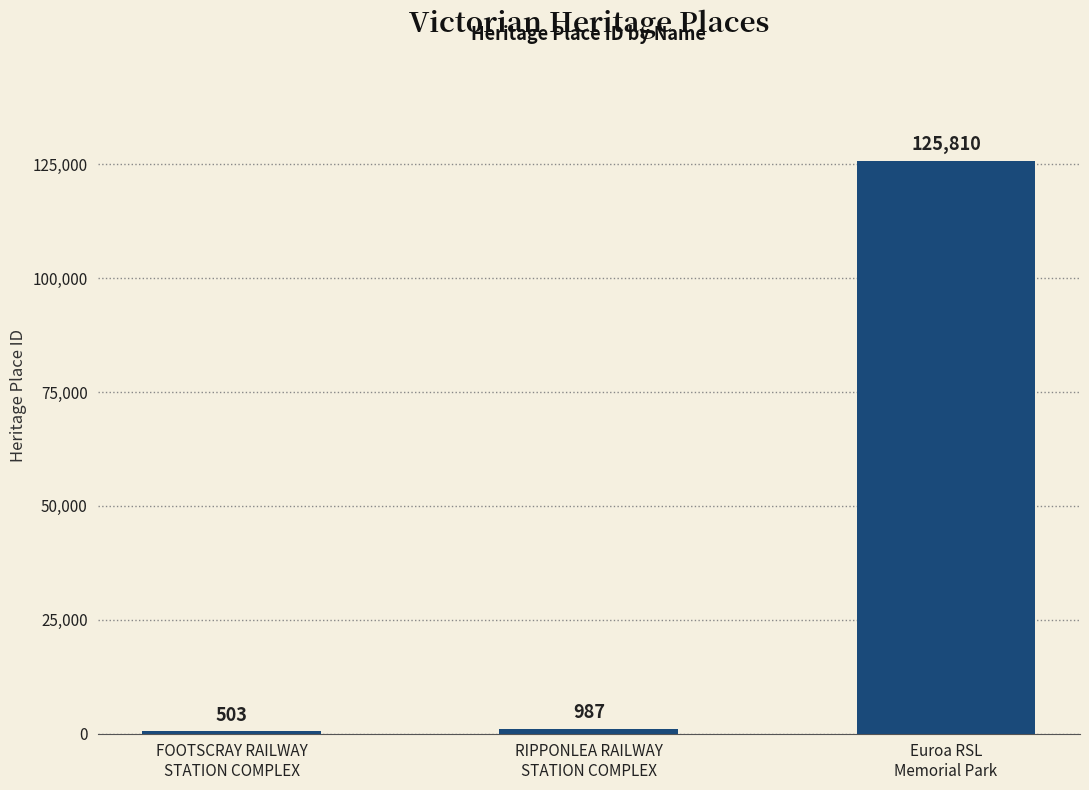

At which category does the chart reach its peak across all series?

Euroa RSL
Memorial Park